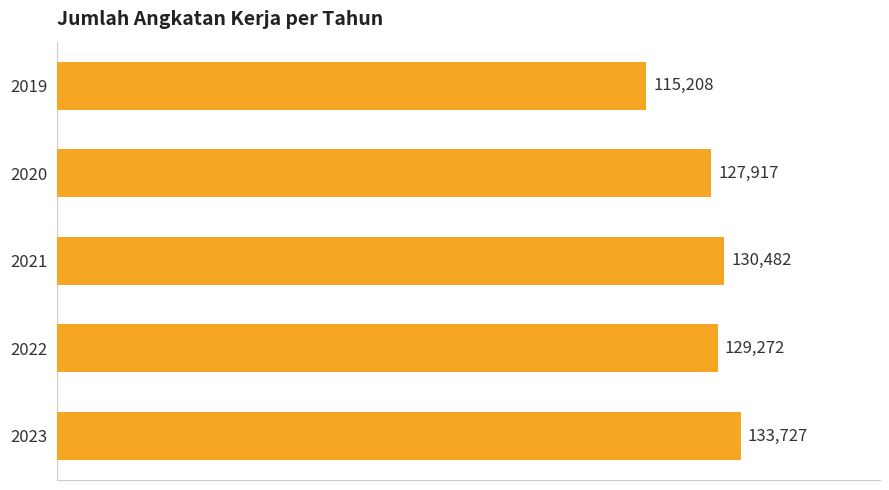

How many data points are less than 129272?

2